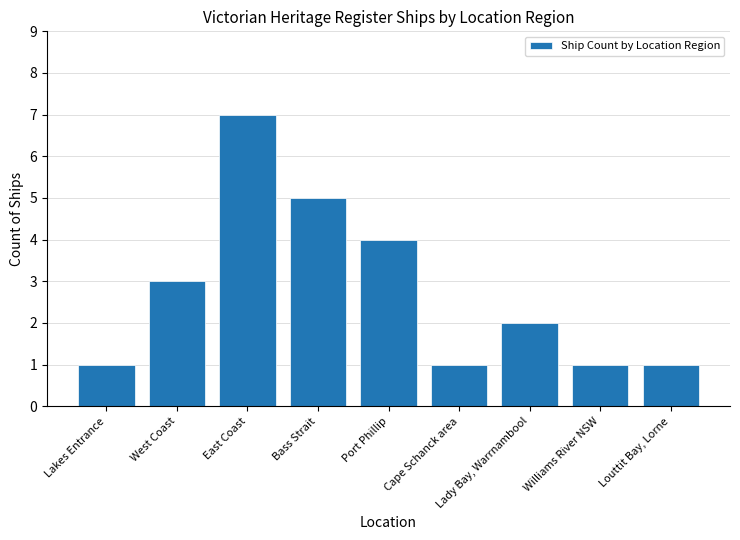

What value does the data have at Bass Strait?

5